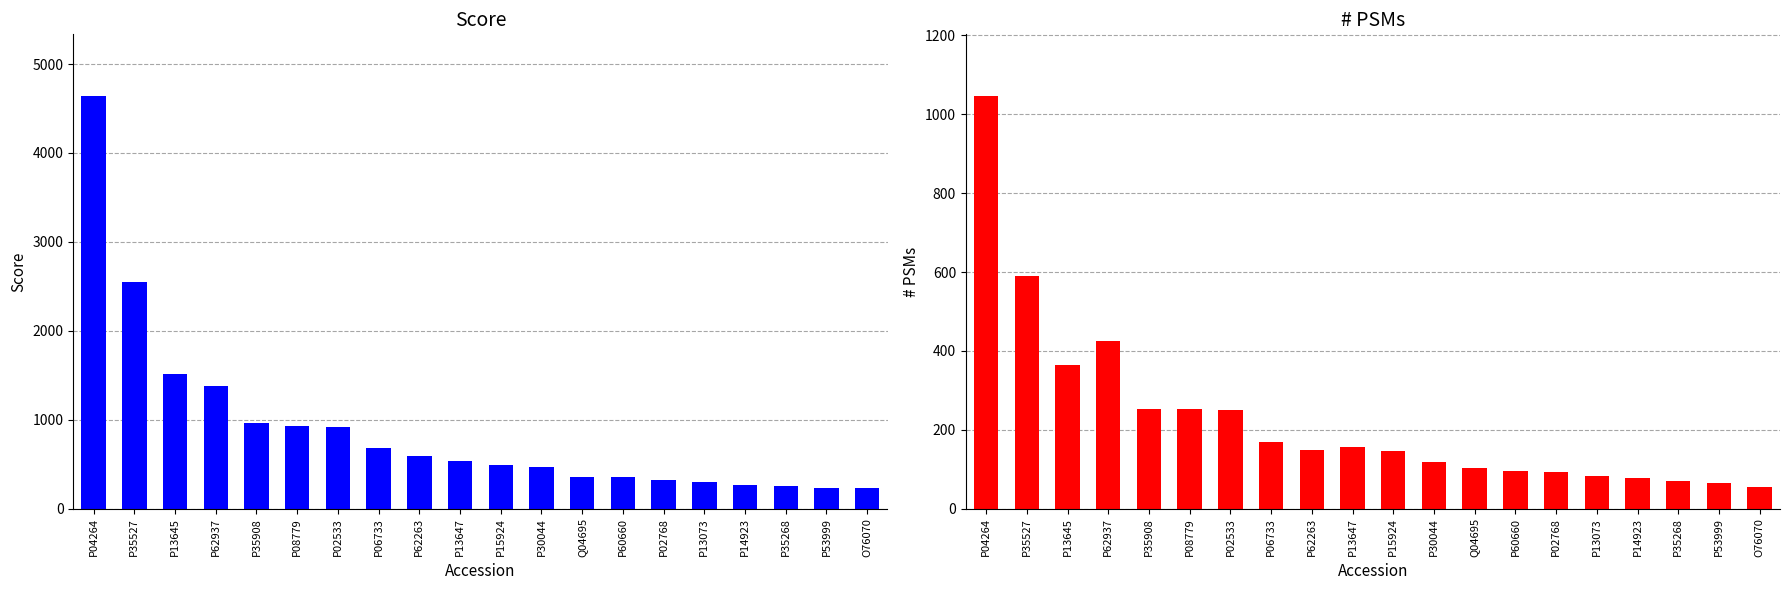

At how many categories does at least one series exceed 2458?

2